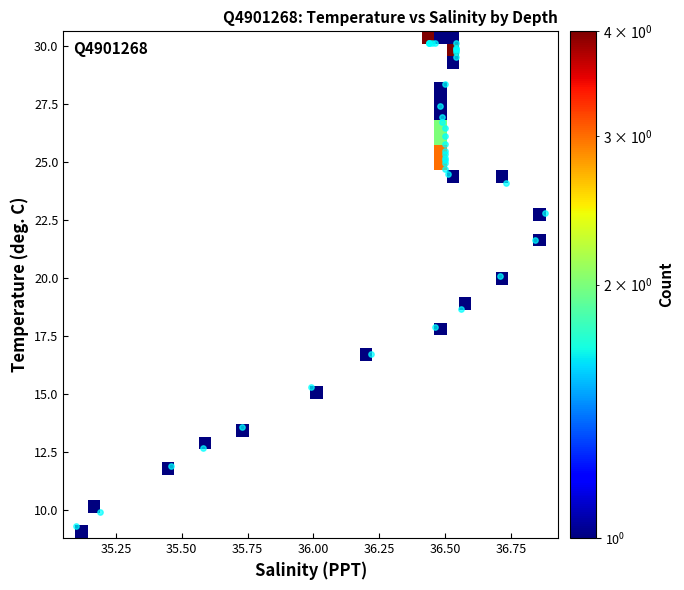

Reading left to right, transcribe all the data shown in this chart.

5.00: Temperature=30.1	Salinity=36.4
10.00: Temperature=30.1	Salinity=36.4
15.00: Temperature=30.1	Salinity=36.4
20.00: Temperature=30.1	Salinity=36.5
22.00: Temperature=30.1	Salinity=36.5
30.00: Temperature=30.1	Salinity=36.5
35.00: Temperature=29.9	Salinity=36.5
40.00: Temperature=29.9	Salinity=36.5
45.00: Temperature=29.8	Salinity=36.5
49.00: Temperature=29.7	Salinity=36.5
55.00: Temperature=29.5	Salinity=36.5
60.00: Temperature=28.4	Salinity=36.5
65.00: Temperature=27.4	Salinity=36.5
70.00: Temperature=26.9	Salinity=36.5
75.00: Temperature=26.7	Salinity=36.5
80.00: Temperature=26.5	Salinity=36.5
84.00: Temperature=26.1	Salinity=36.5
90.00: Temperature=25.8	Salinity=36.5
94.00: Temperature=25.5	Salinity=36.5
99.00: Temperature=25.3	Salinity=36.5
104.00: Temperature=25.2	Salinity=36.5
109.00: Temperature=25.1	Salinity=36.5
119.00: Temperature=25.0	Salinity=36.5
129.00: Temperature=24.7	Salinity=36.5
139.00: Temperature=24.5	Salinity=36.5
159.00: Temperature=24.1	Salinity=36.7
179.00: Temperature=22.8	Salinity=36.9
199.00: Temperature=21.6	Salinity=36.8
223.00: Temperature=20.1	Salinity=36.7
248.00: Temperature=18.7	Salinity=36.6
273.00: Temperature=17.9	Salinity=36.5
297.00: Temperature=16.7	Salinity=36.2
322.00: Temperature=15.3	Salinity=36.0
346.00: Temperature=13.6	Salinity=35.7
371.00: Temperature=12.7	Salinity=35.6
394.00: Temperature=11.9	Salinity=35.5
446.00: Temperature=9.9	Salinity=35.2
495.00: Temperature=9.3	Salinity=35.1